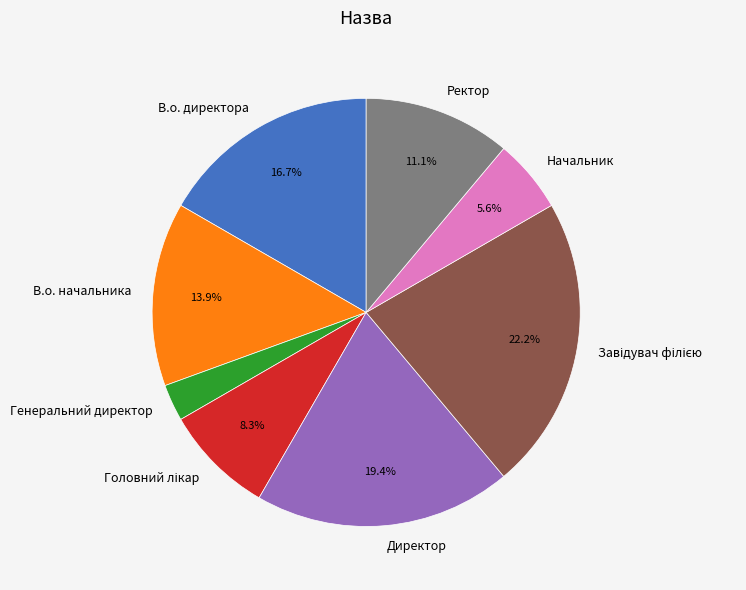

To the nearest percent, what percentage of the pie is В.о. начальника?

14%